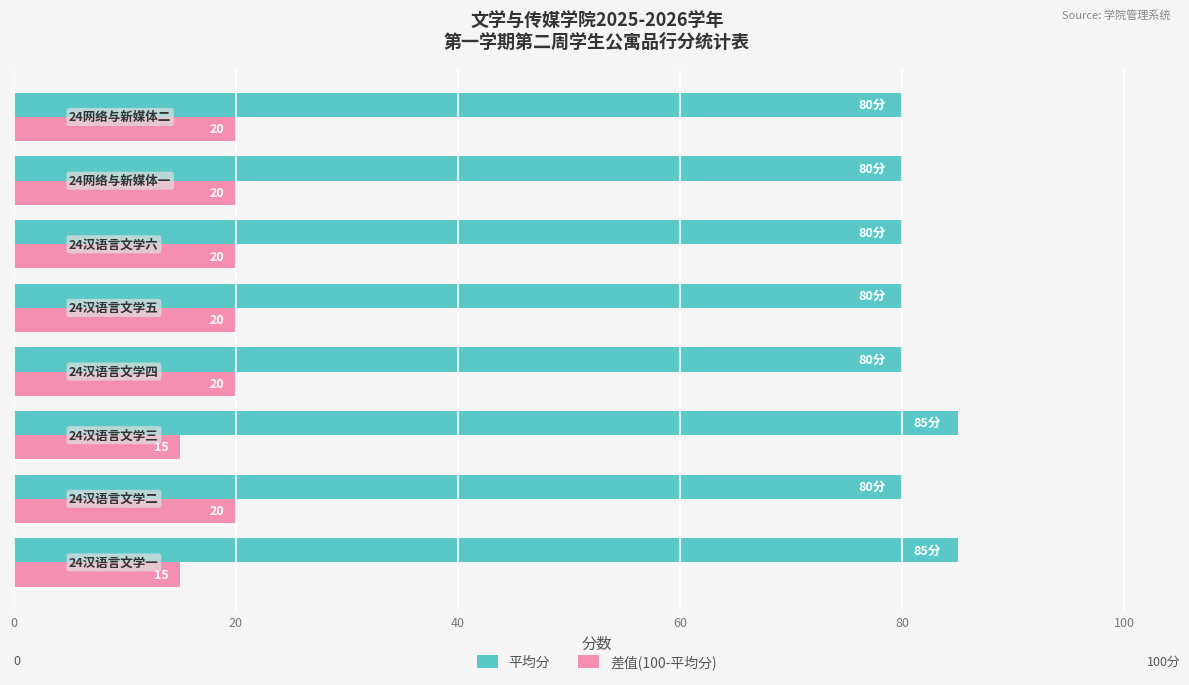

Which series has the largest total across all categories?

平均分